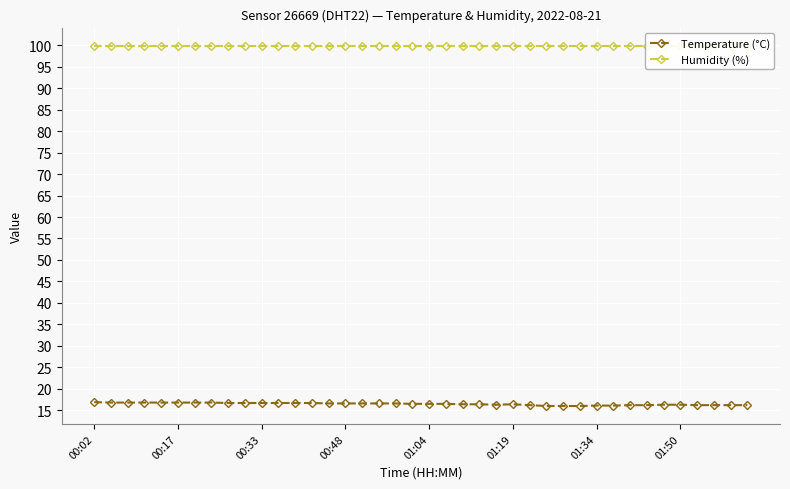

Rank the series at 00:48 from highest to lowest value.

Humidity (%), Temperature (°C)